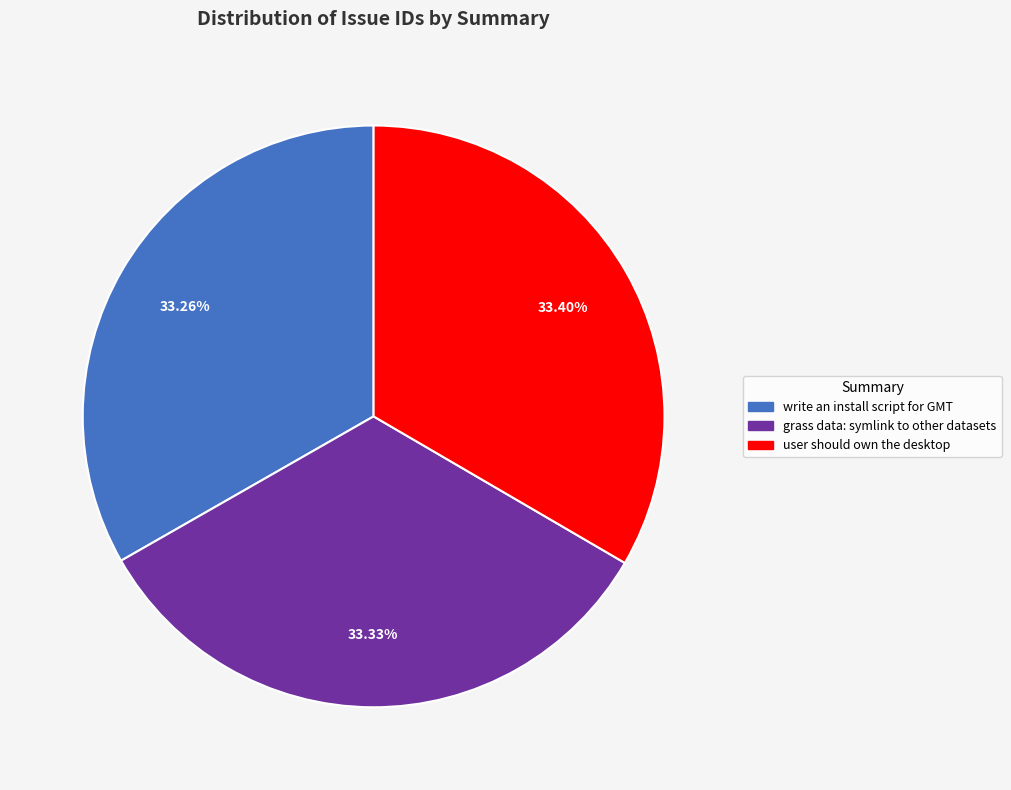

Is write an install script for GMT the majority of the pie?

No